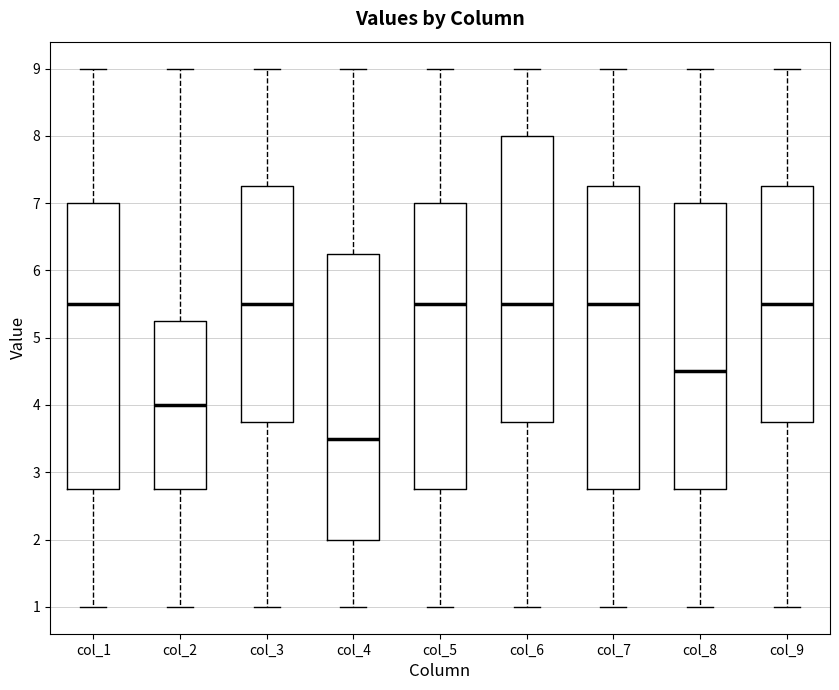

Comparing the boxes themselves (not the whiskers), which one is the tallest?

col_7